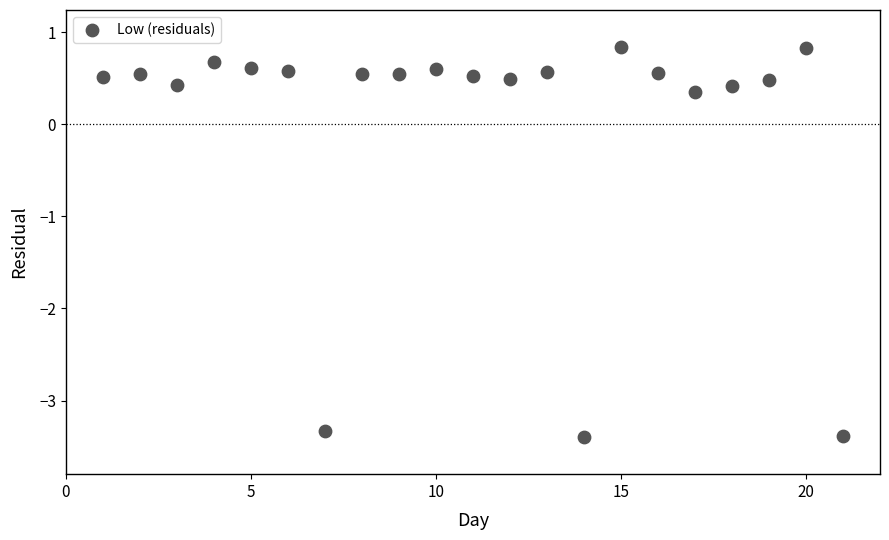

What Y value in the scatter plot is closest to -1?

0.4